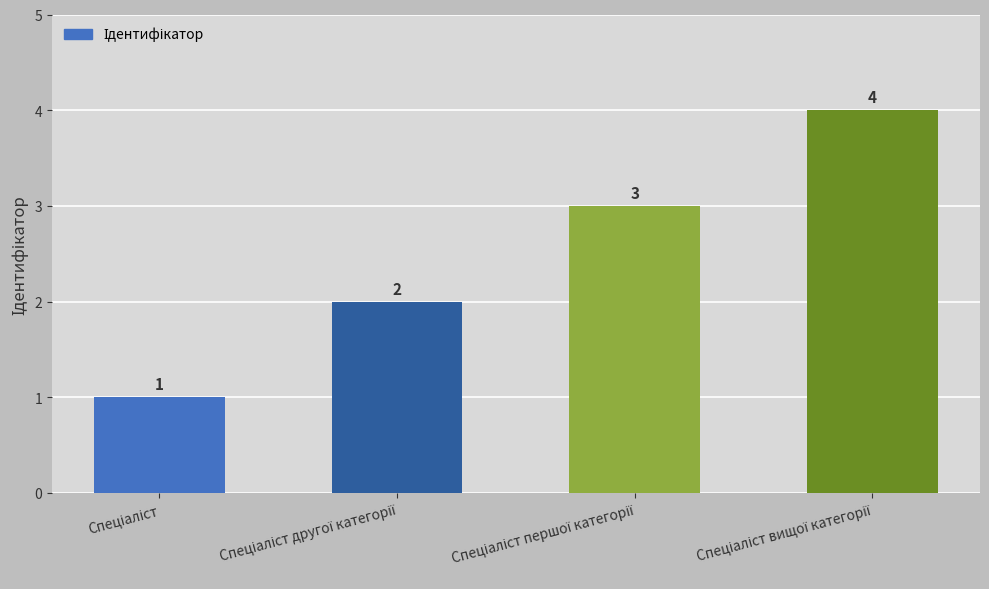

Reading left to right, transcribe all the data shown in this chart.

1	2	3	4